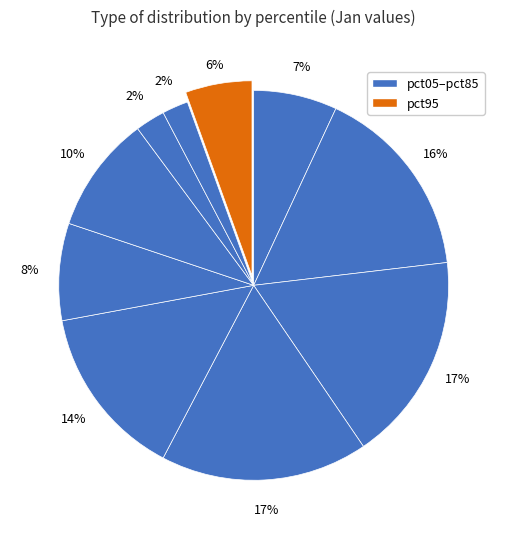

How many segments does this pie chart have?

10